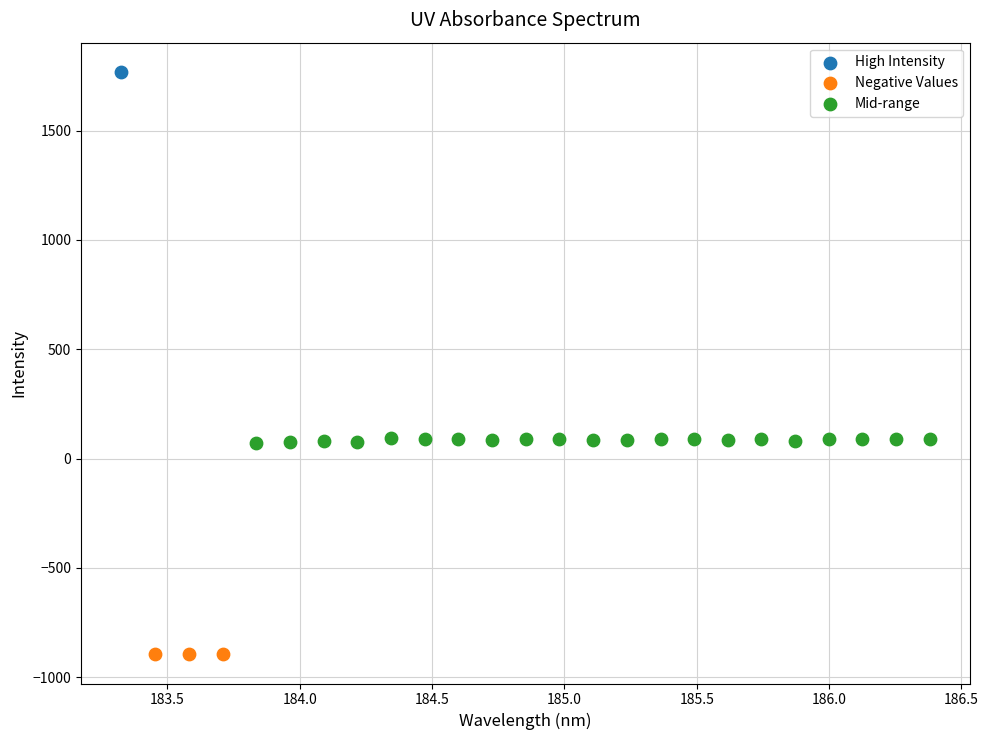

What are all the series names shown in the legend?

High Intensity, Negative Values, Mid-range